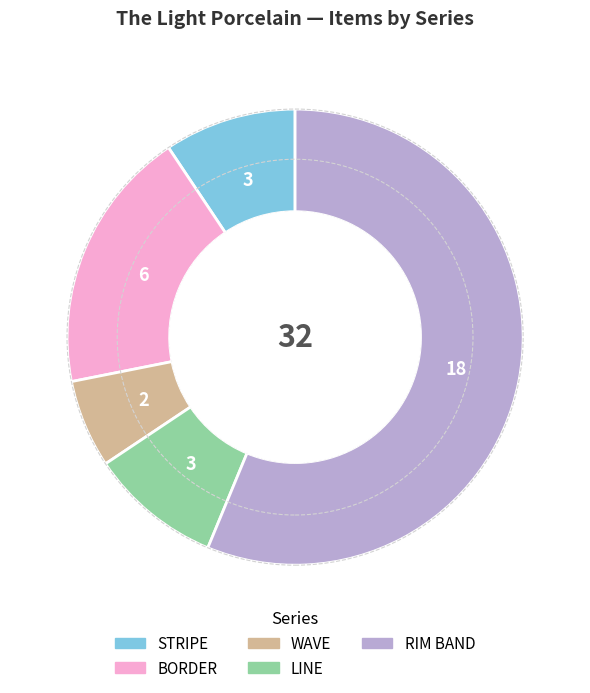

Is there any slice that represents more than half of the pie?

Yes